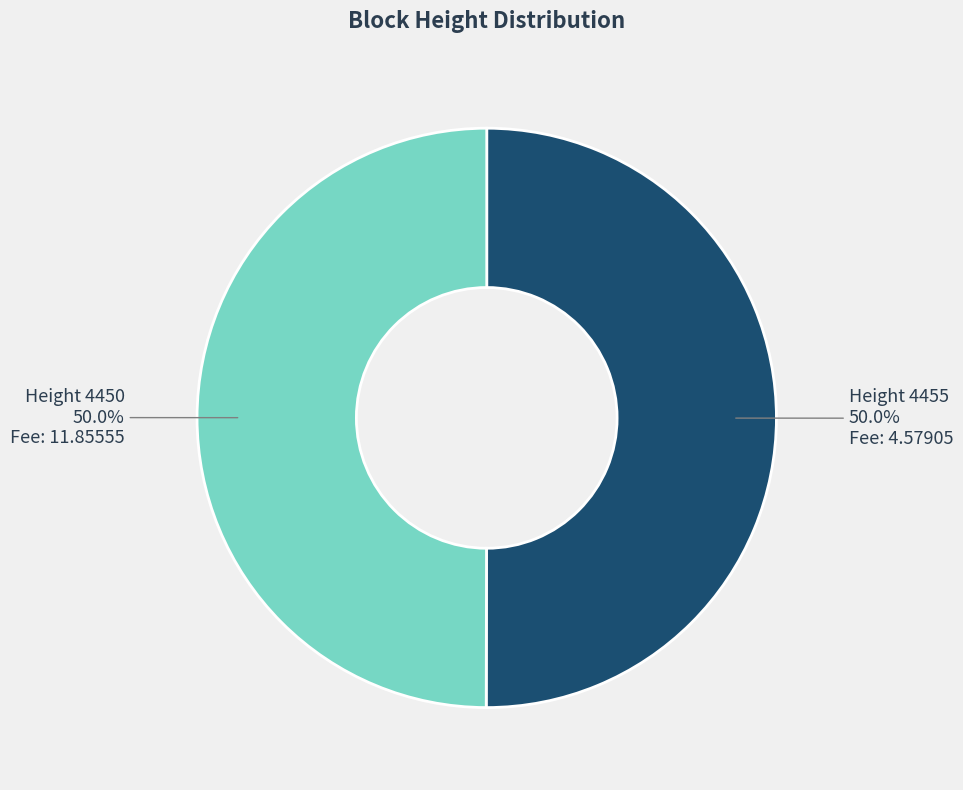

How many segments does this pie chart have?

2